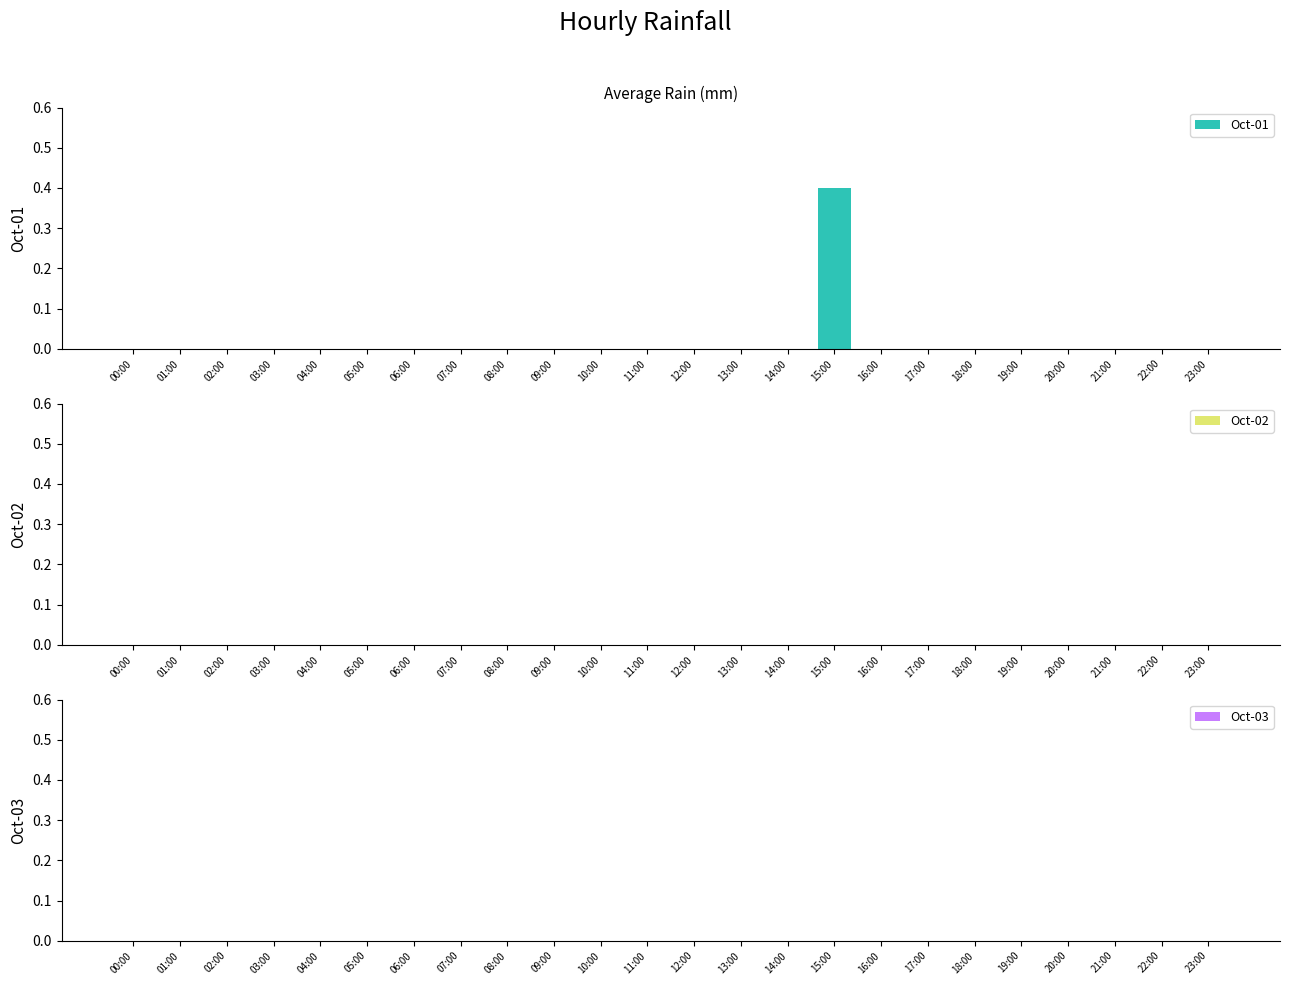

True or false: the data shows 0.2 at 11:00.

False